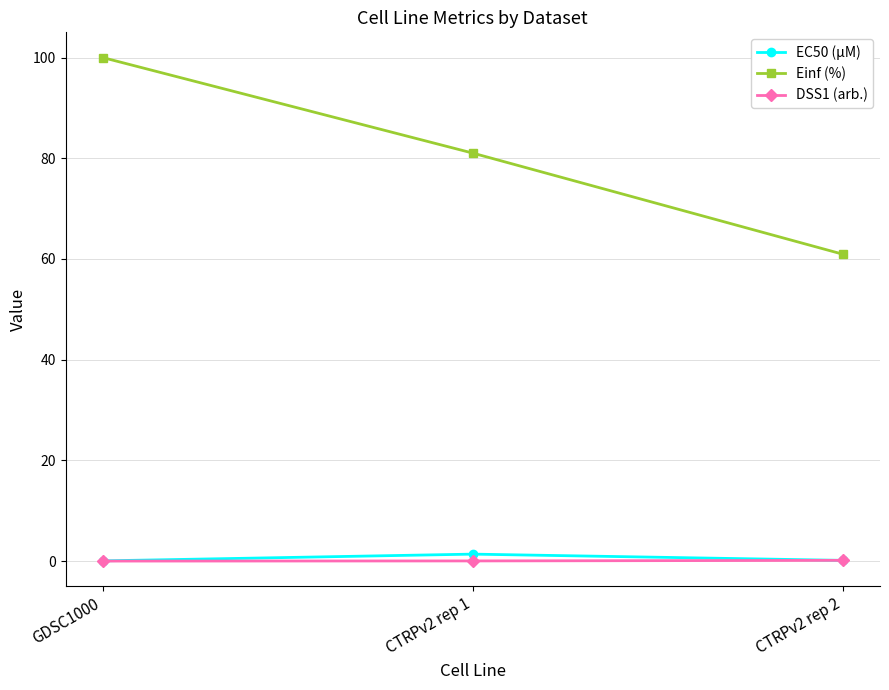

What is the total value across all series at GDSC1000?

100.0